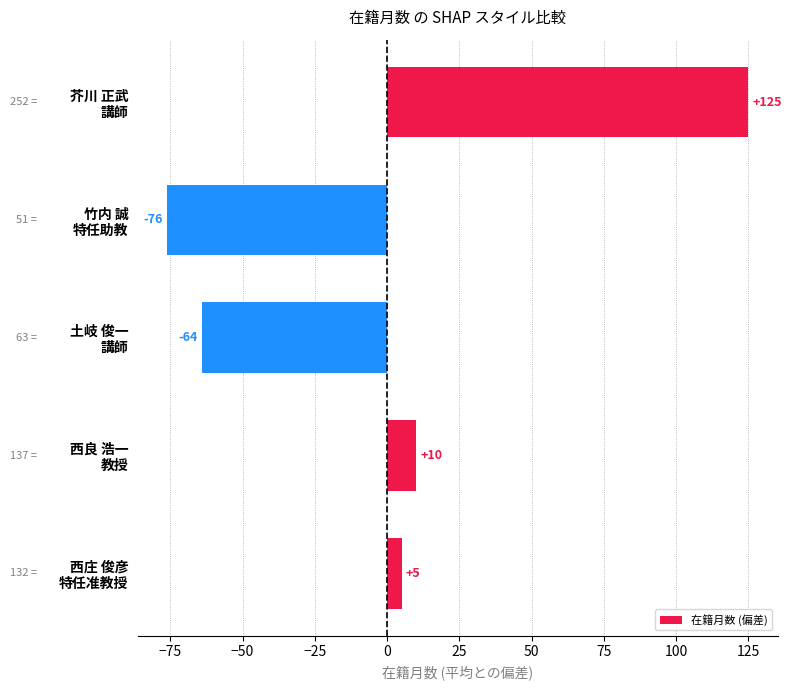

List the labels in order of value, smallest first.

竹内 誠
特任助教, 土岐 俊一
講師, 西庄 俊彦
特任准教授, 西良 浩一
教授, 芥川 正武
講師